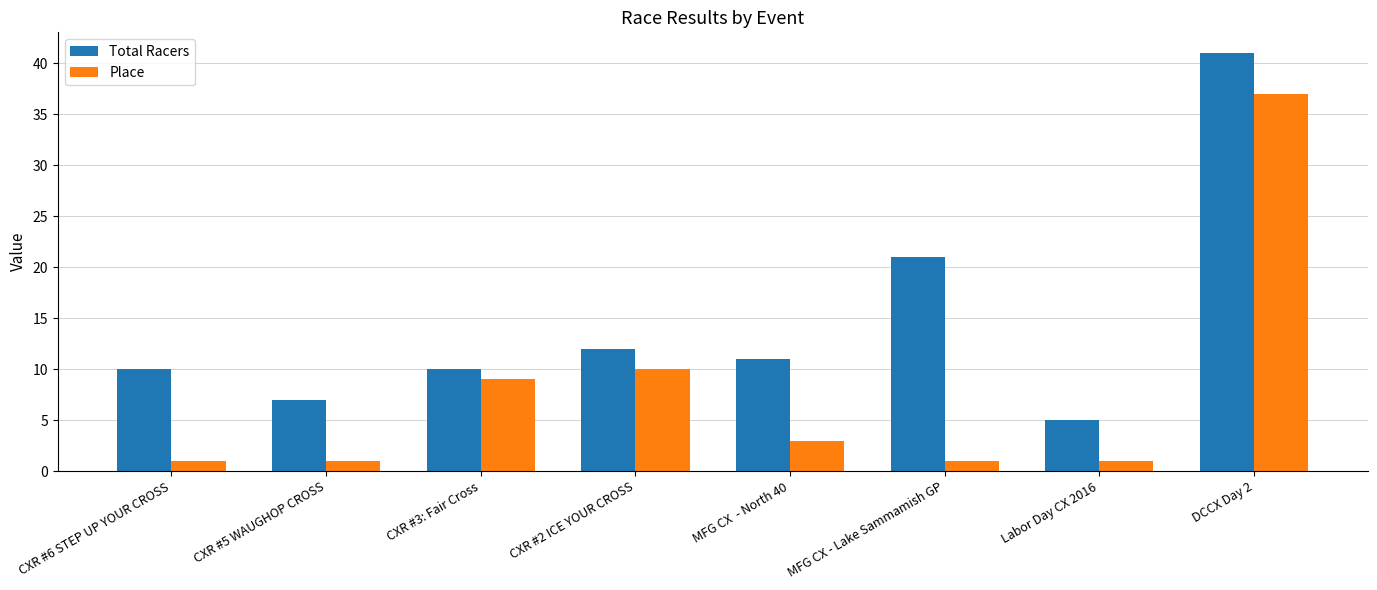

What is the average value of the Place series?

8